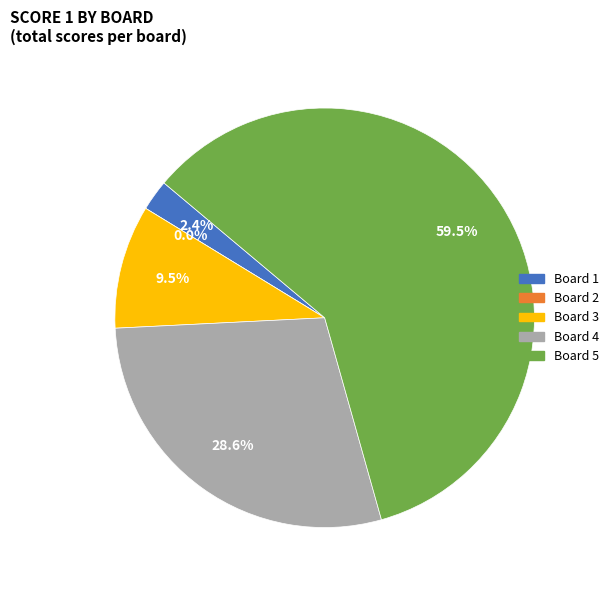

Which category has the biggest portion of the pie?

Board 5